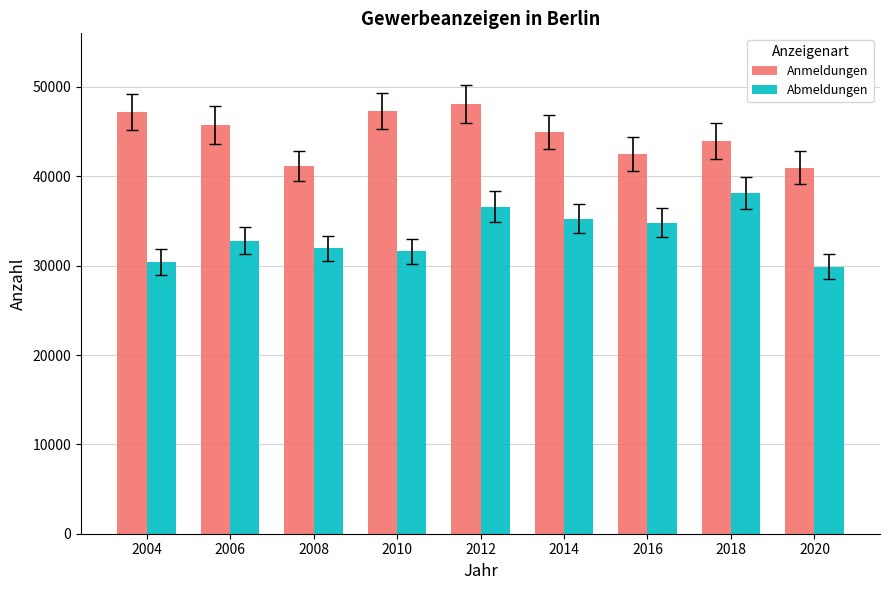

Rank the series at 2012 from lowest to highest value.

Abmeldungen, Anmeldungen